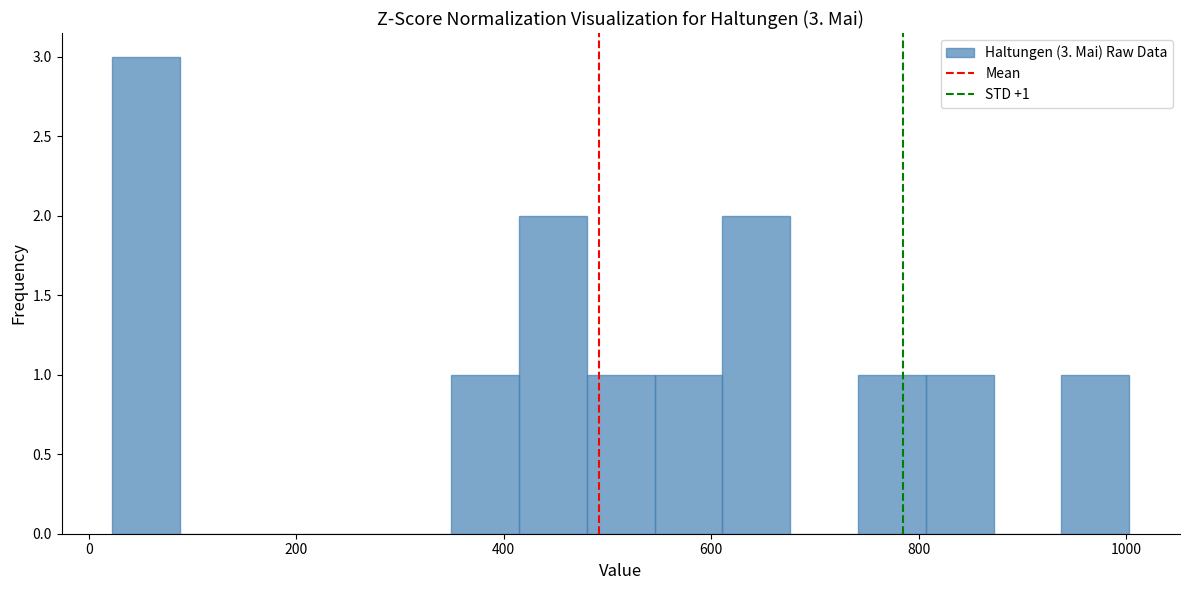

Read against the x-axis, roughly where is the centre of the tallest bar?

60